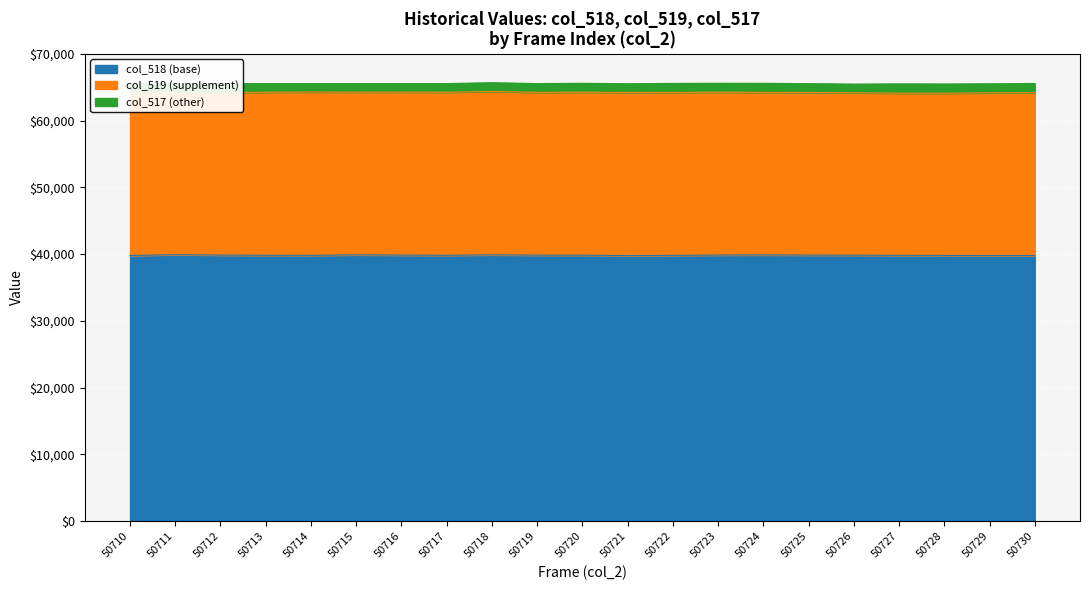

At how many categories does at least one series exceed 34497?

21